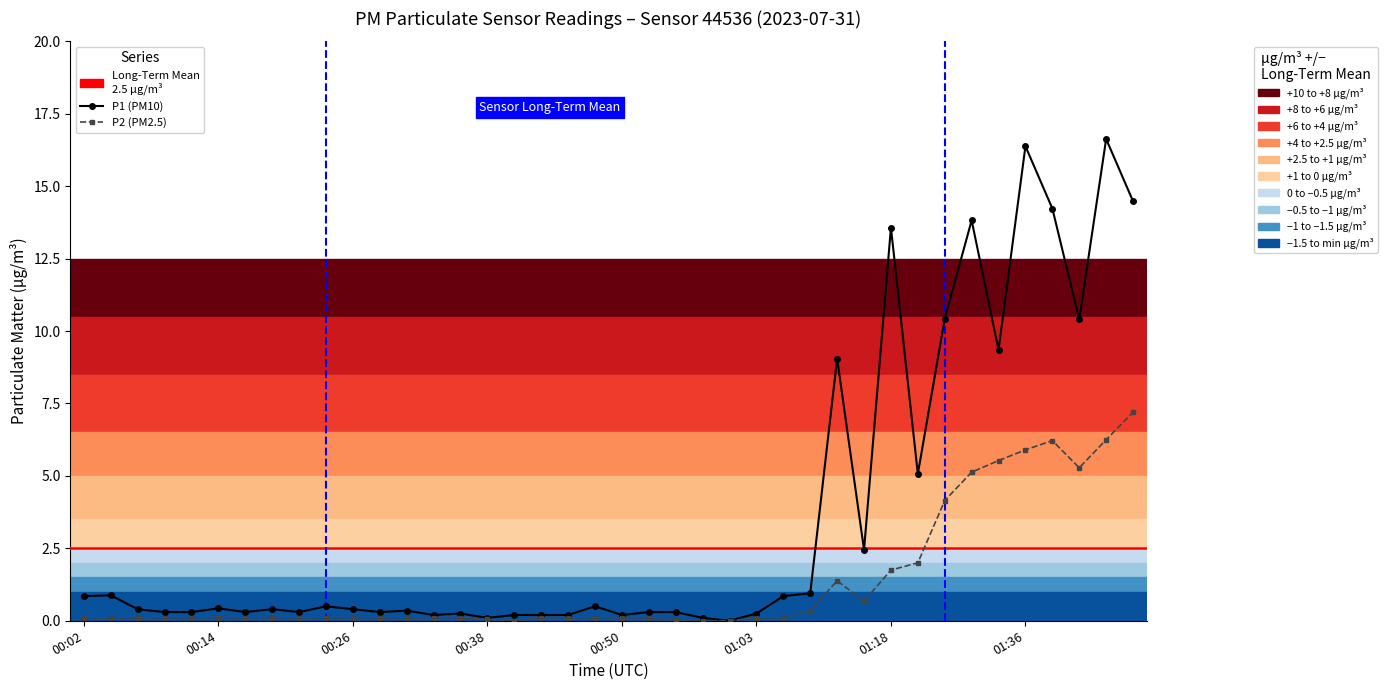

Is this an area chart (filled region under the line)?

No